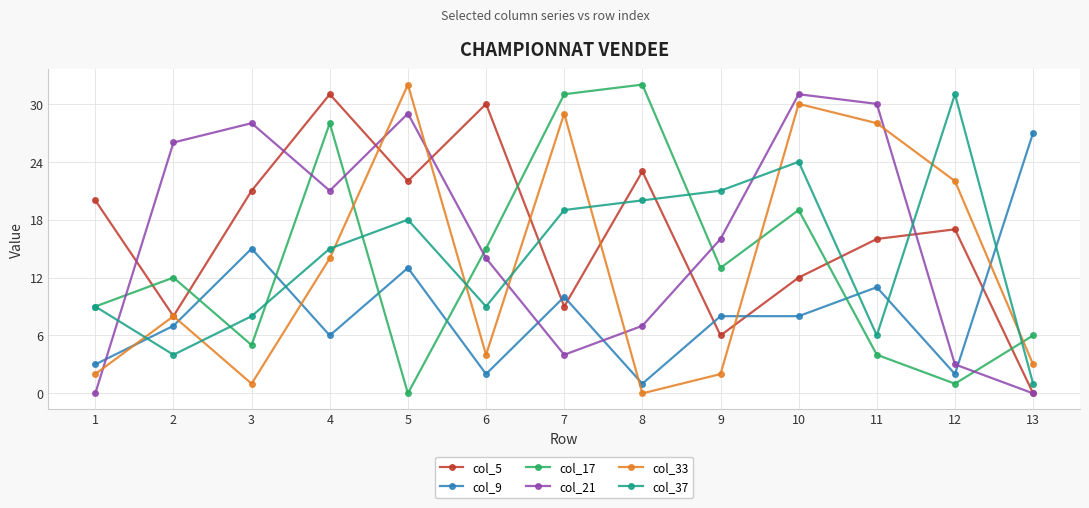

Reading left to right, what are all the values shown in this chart?

col_5: 1=20	2=8	3=21	4=31	5=22	6=30	7=9	8=23	9=6	10=12	11=16	12=17	13=0
col_9: 1=3	2=7	3=15	4=6	5=13	6=2	7=10	8=1	9=8	10=8	11=11	12=2	13=27
col_17: 1=9	2=12	3=5	4=28	5=0	6=15	7=31	8=32	9=13	10=19	11=4	12=1	13=6
col_21: 1=0	2=26	3=28	4=21	5=29	6=14	7=4	8=7	9=16	10=31	11=30	12=3	13=0
col_33: 1=2	2=8	3=1	4=14	5=32	6=4	7=29	8=0	9=2	10=30	11=28	12=22	13=3
col_37: 1=9	2=4	3=8	4=15	5=18	6=9	7=19	8=20	9=21	10=24	11=6	12=31	13=1